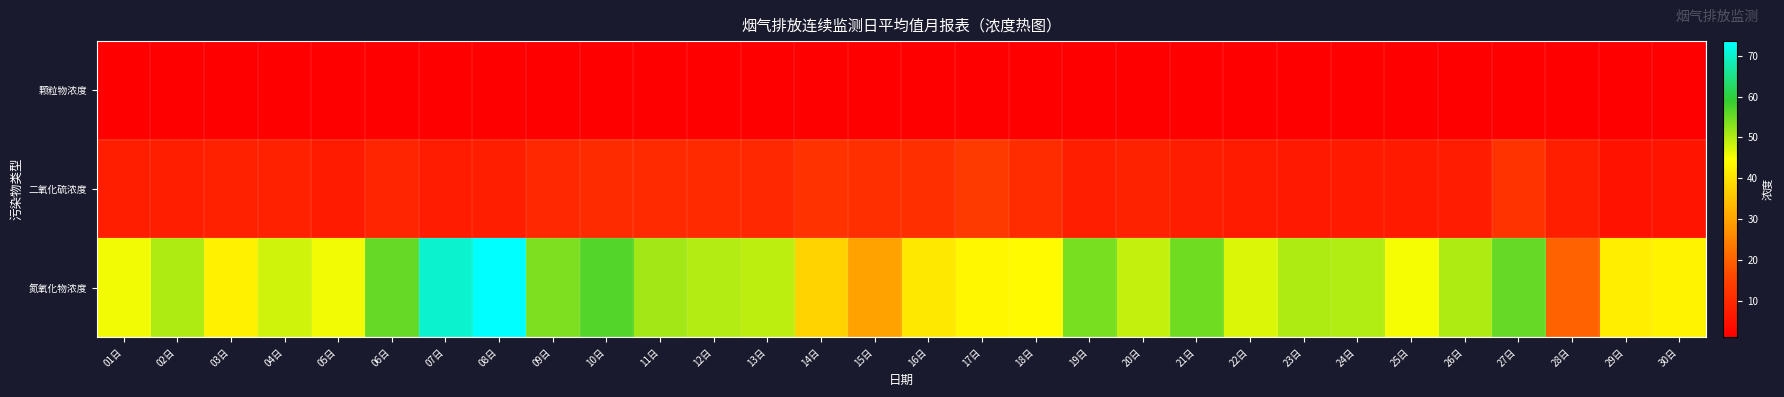

What is the total value across all series at 22日?

55.3